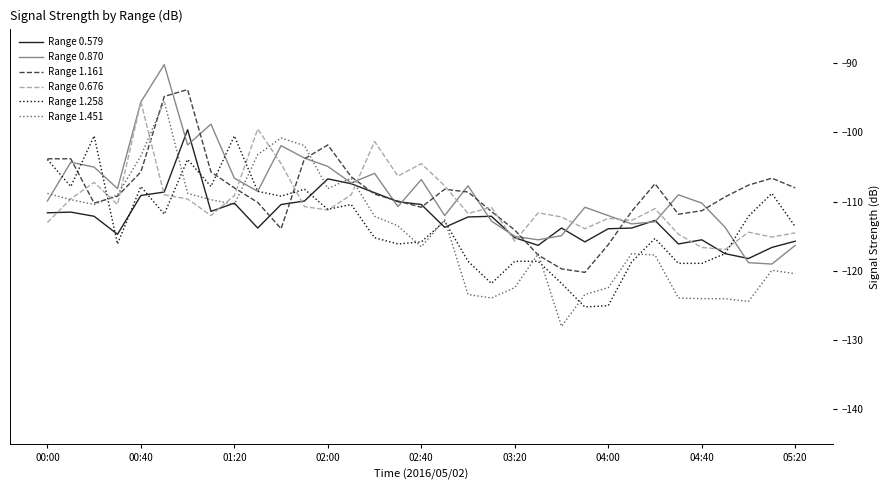

What is the lowest value of the Range 0.676 series?

-116.9